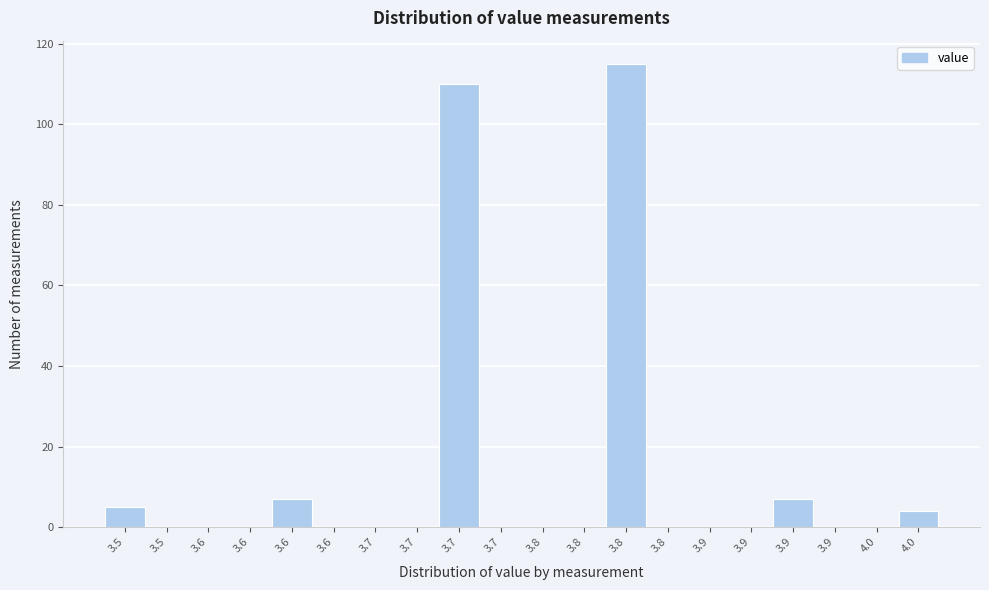

How many distinct data groups are displayed?

1